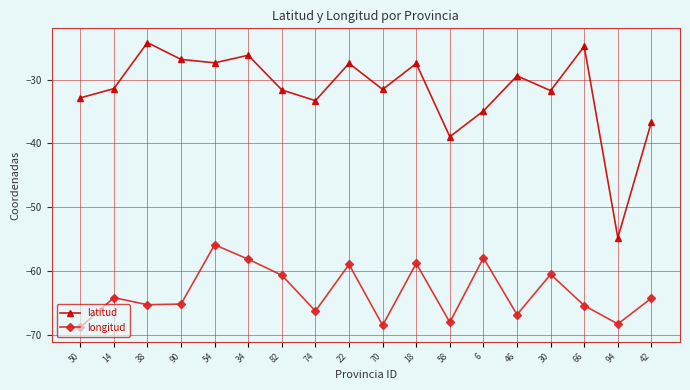

What is the average value of the longitud series?

-63.5